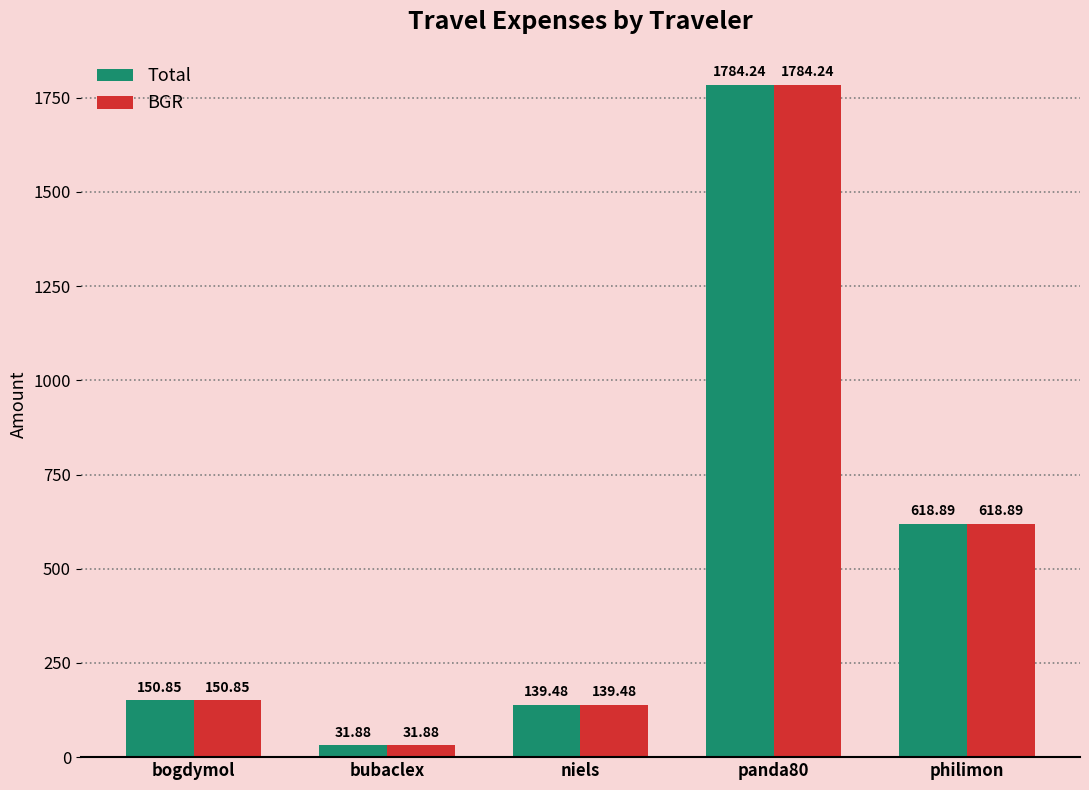

Where does the BGR series first go above 150?

bogdymol